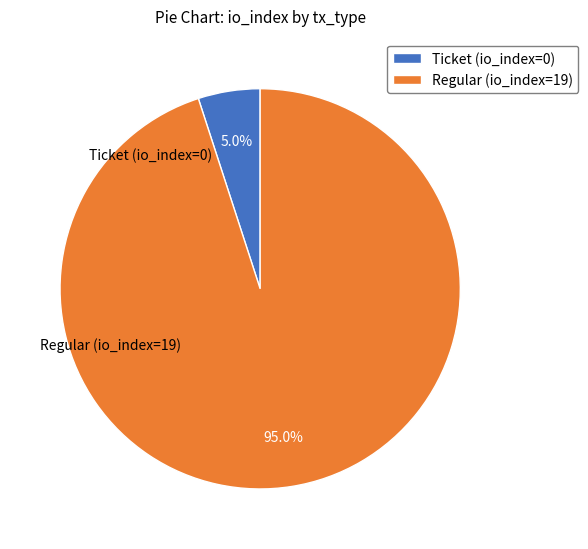

To the nearest percent, what is the difference between the Ticket (io_index=0) and Regular (io_index=19) slice percentages?

90%